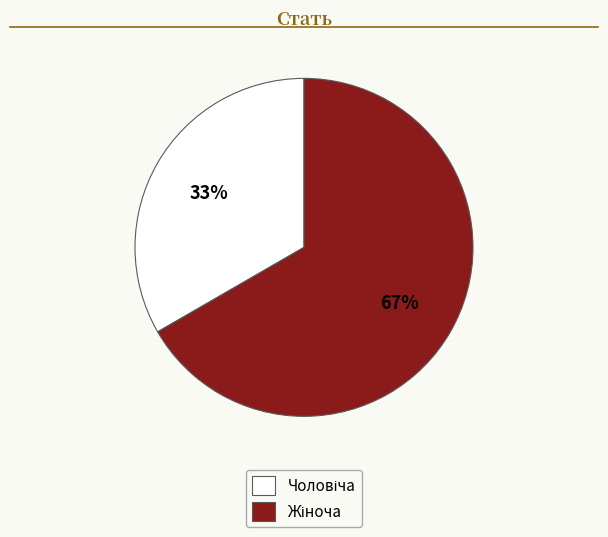

Is there a majority slice in this chart?

Yes